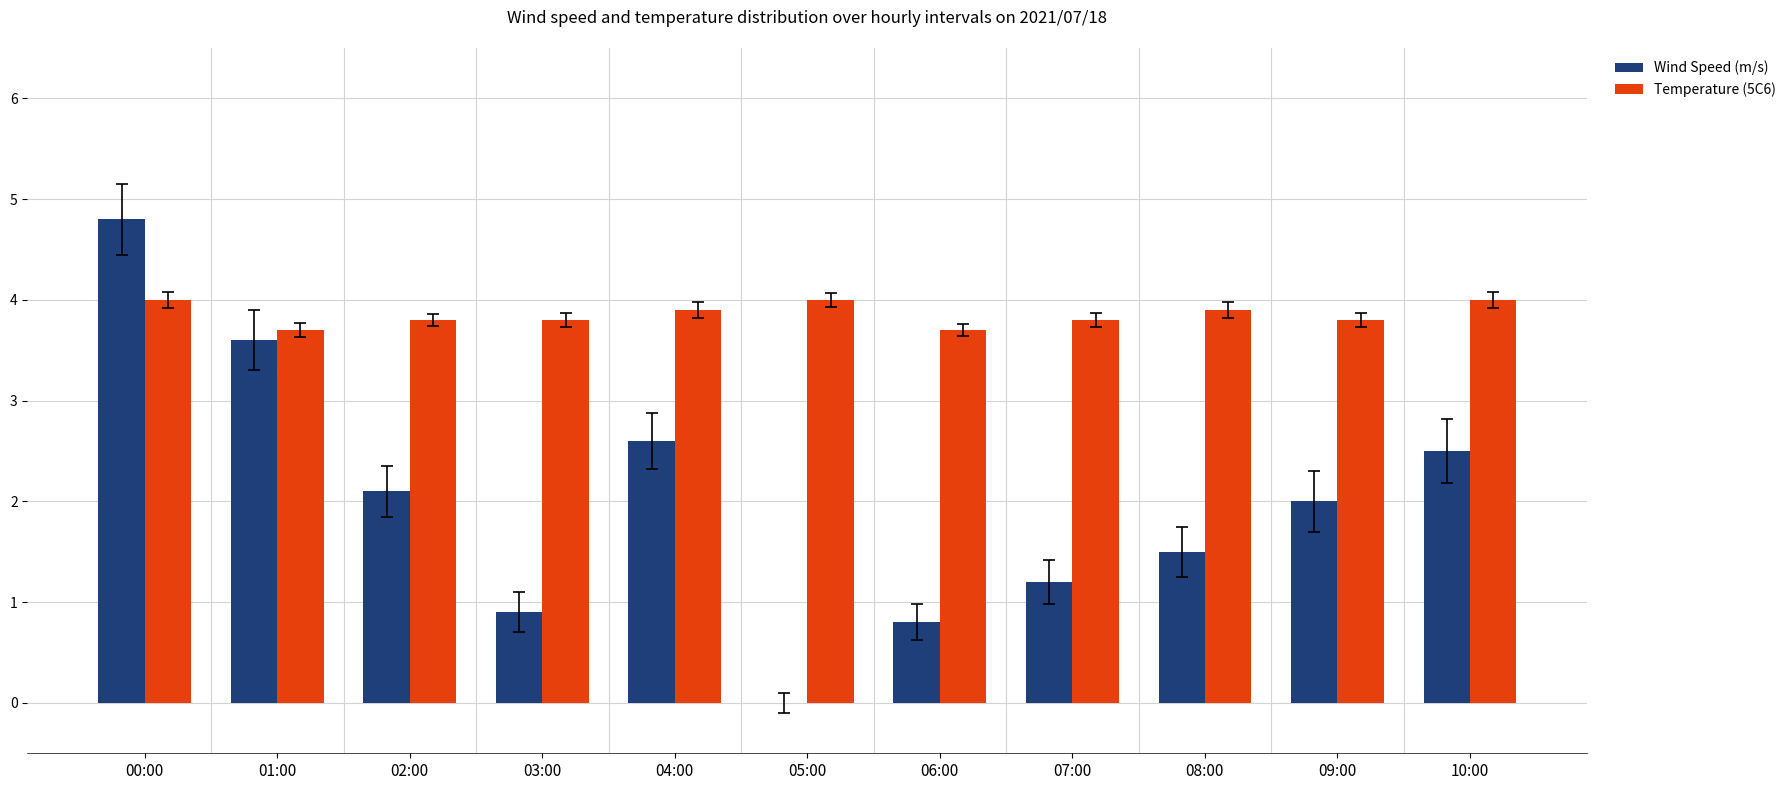

Between 04:00 and 07:00, which series saw the biggest shift?

Wind Speed (m/s)